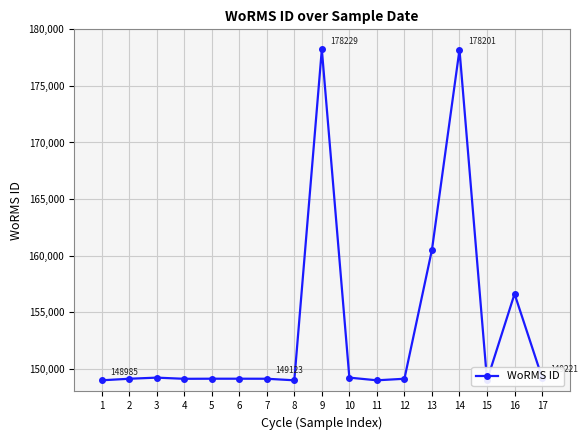

Rank the categories by value from lowest to highest.

1, 8, 11, 15, 4, 2, 12, 7, 5, 6, 3, 10, 17, 16, 13, 14, 9